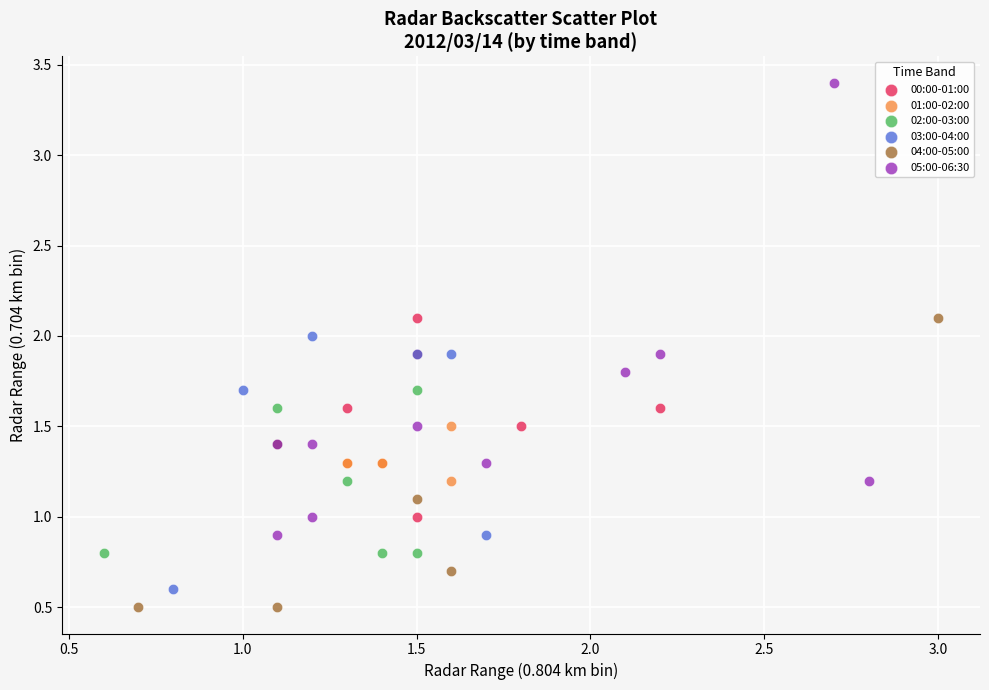

Which series has the widest spread of Y values?

05:00-06:30